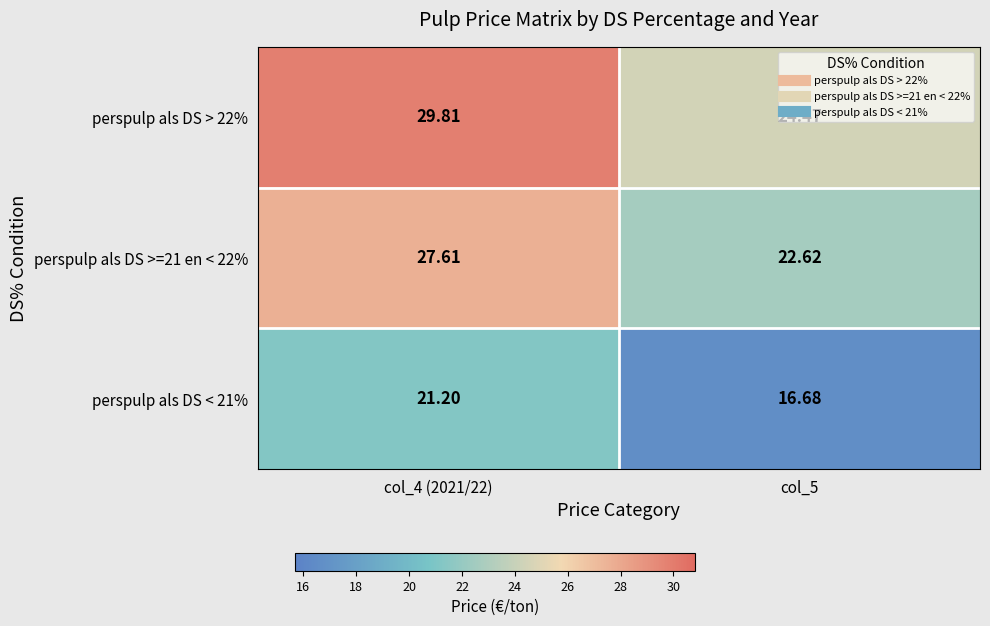

How many values in the perspulp als DS < 21% series exceed 21?

1